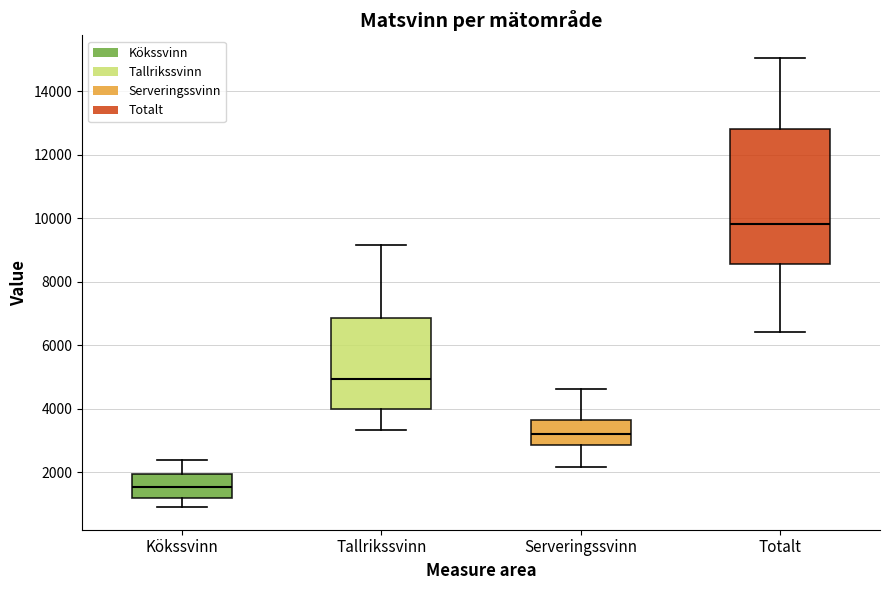

Which box is the tallest, from its lower edge to its upper edge?

Totalt